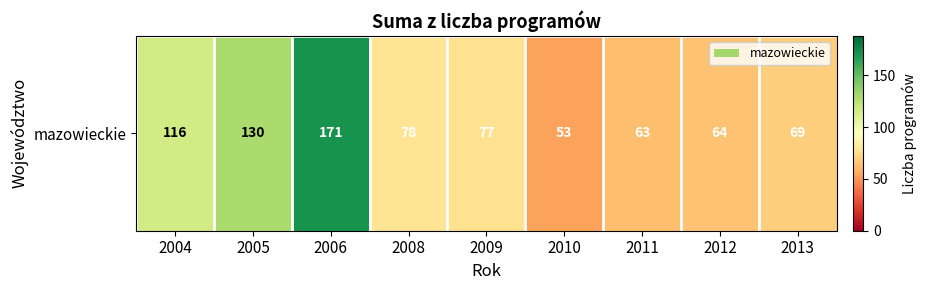

What is the change in value from 2010 to 2013?

+16